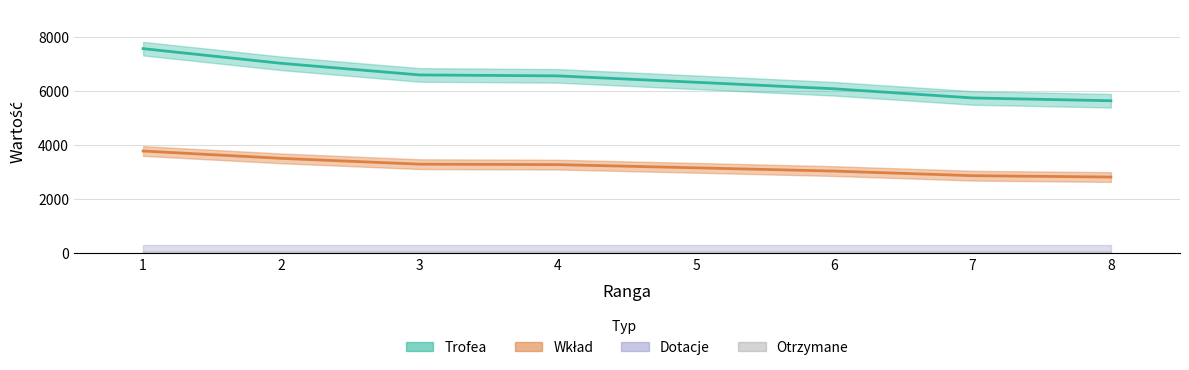

Which series has the largest total across all categories?

Trofea